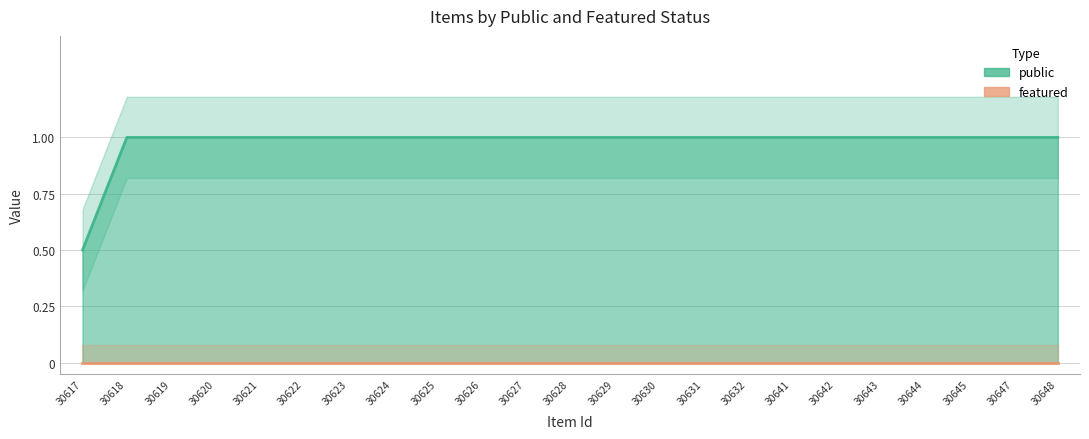

What are all the series names shown in the legend?

public, featured